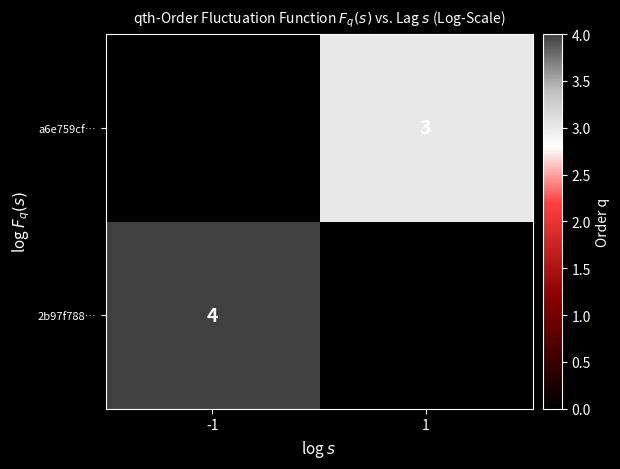

Which has a higher value, -1 or 1?

-1